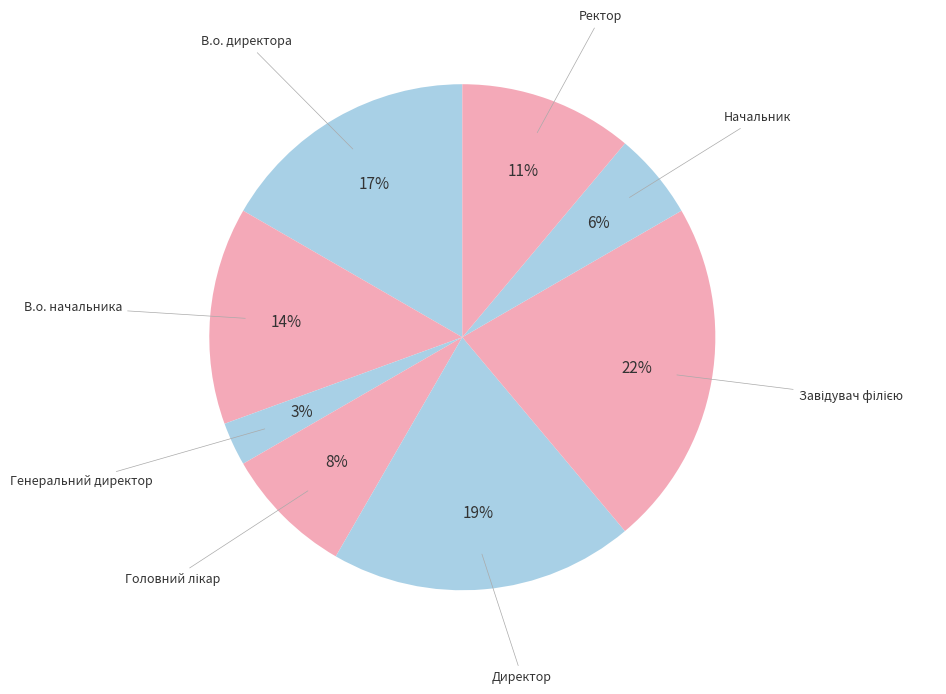

What is the smallest slice in the pie chart?

Генеральний директор